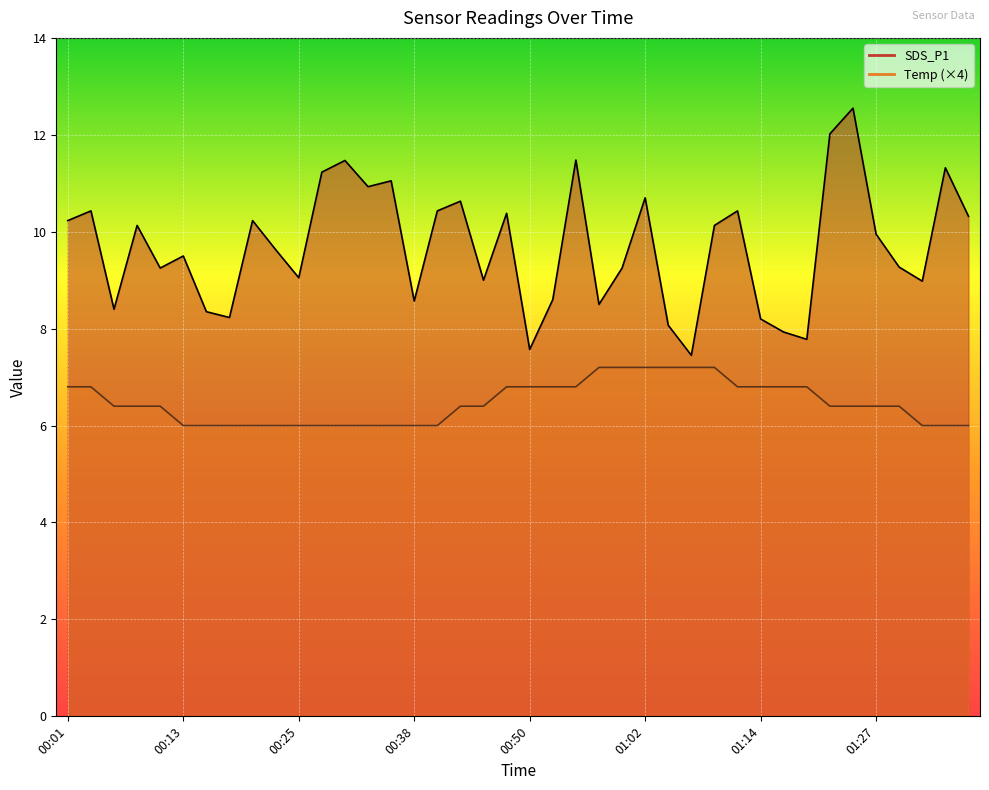

What position from the left is 00:50?

21